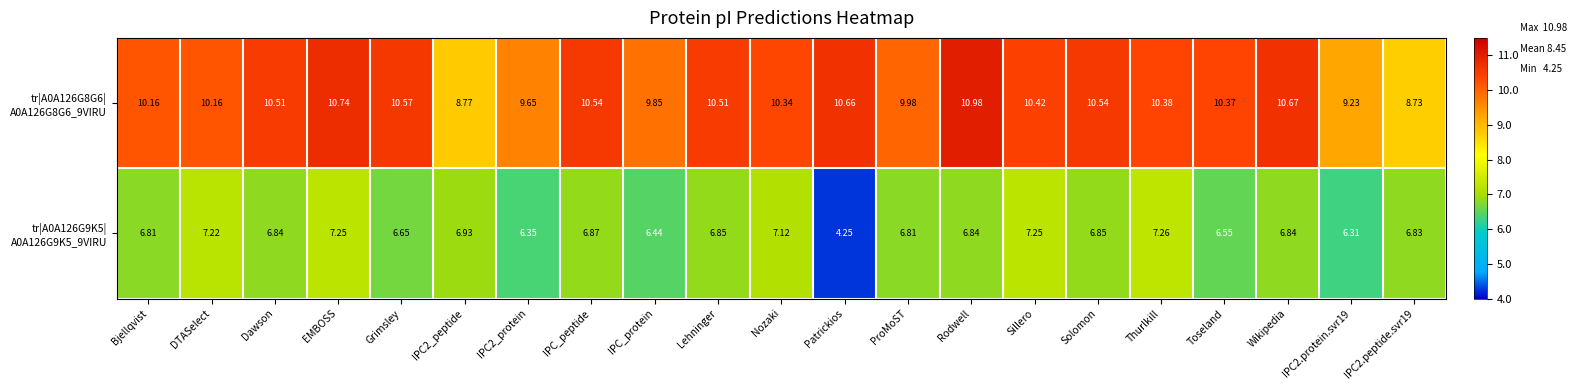

At which category is the sum across all series the highest?

EMBOSS